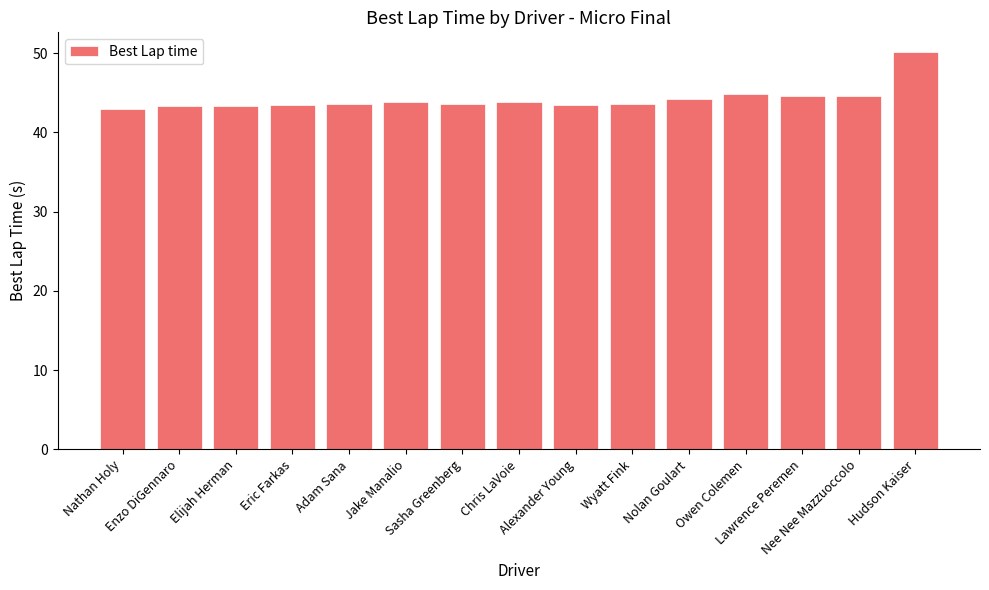

What is the sum of all values?

663.1